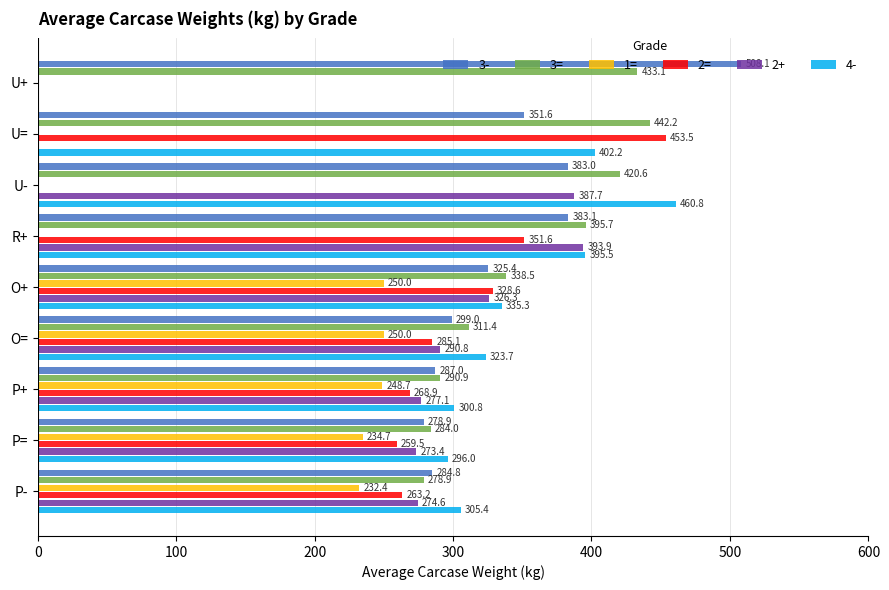

What is the average value of the 3- series?

344.5